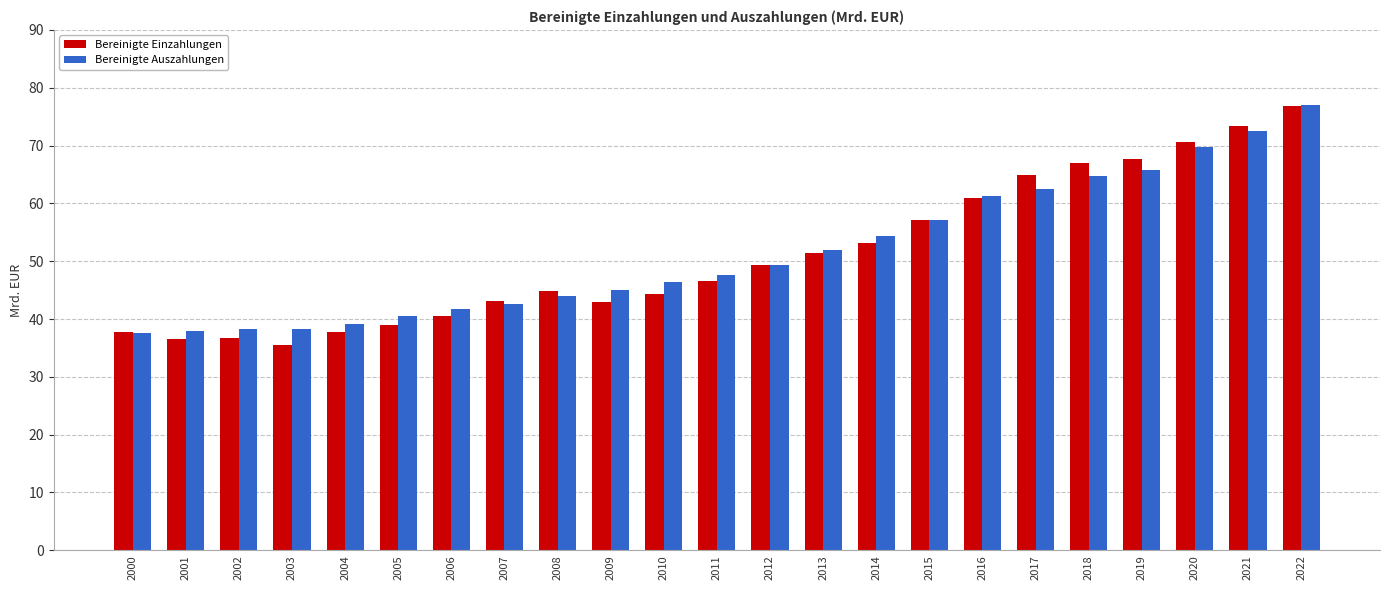

Which label corresponds to the smallest value in the chart?

2003